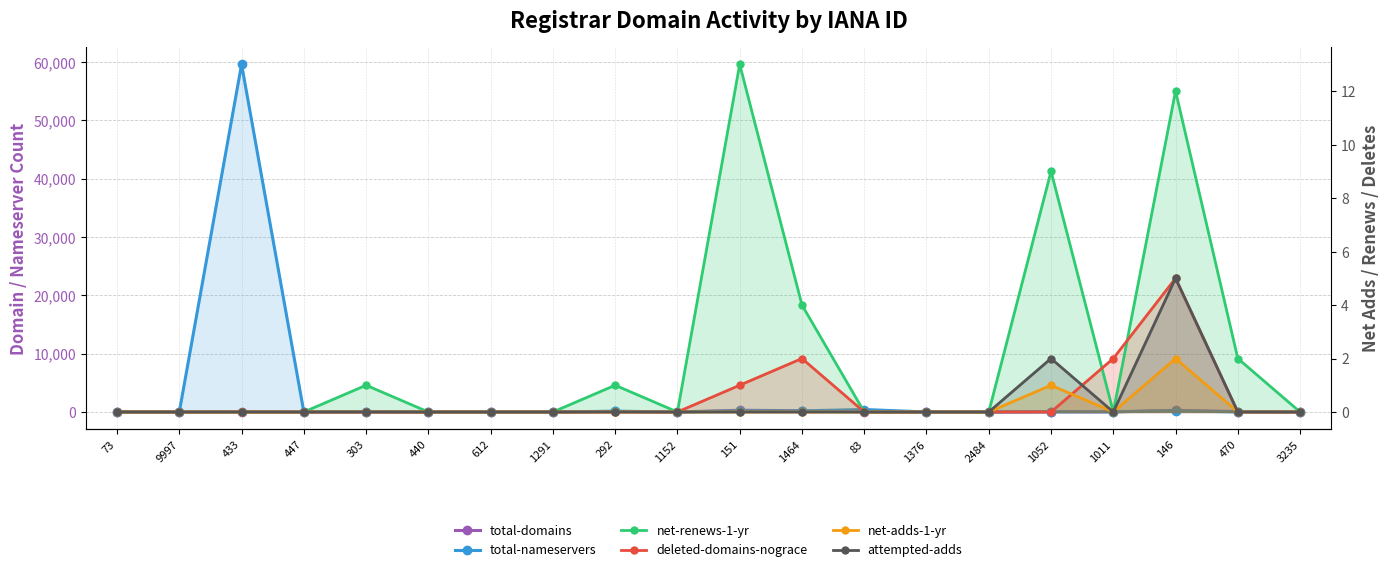

Which series has the largest range (max minus min)?

total-nameservers